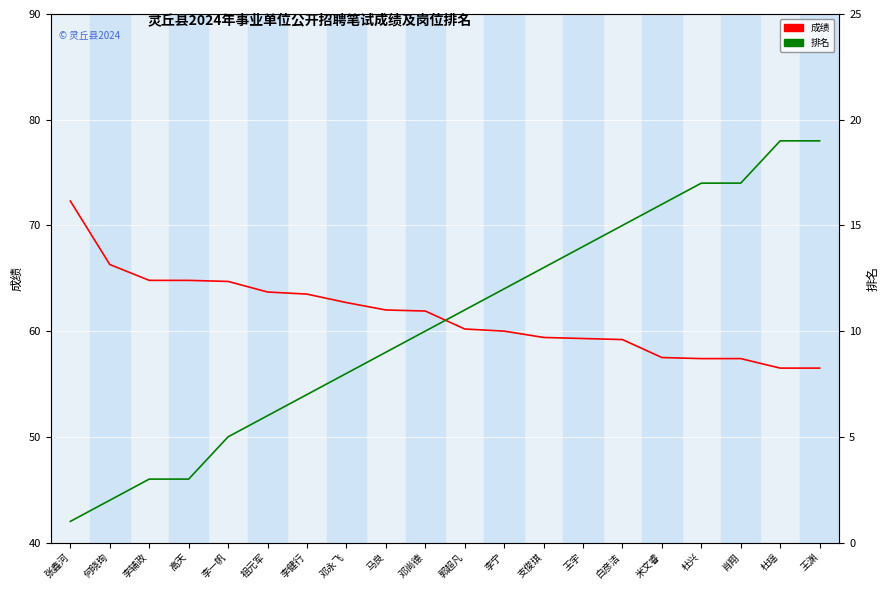

True or false: 排名 has more than 0 interior local peaks.

False